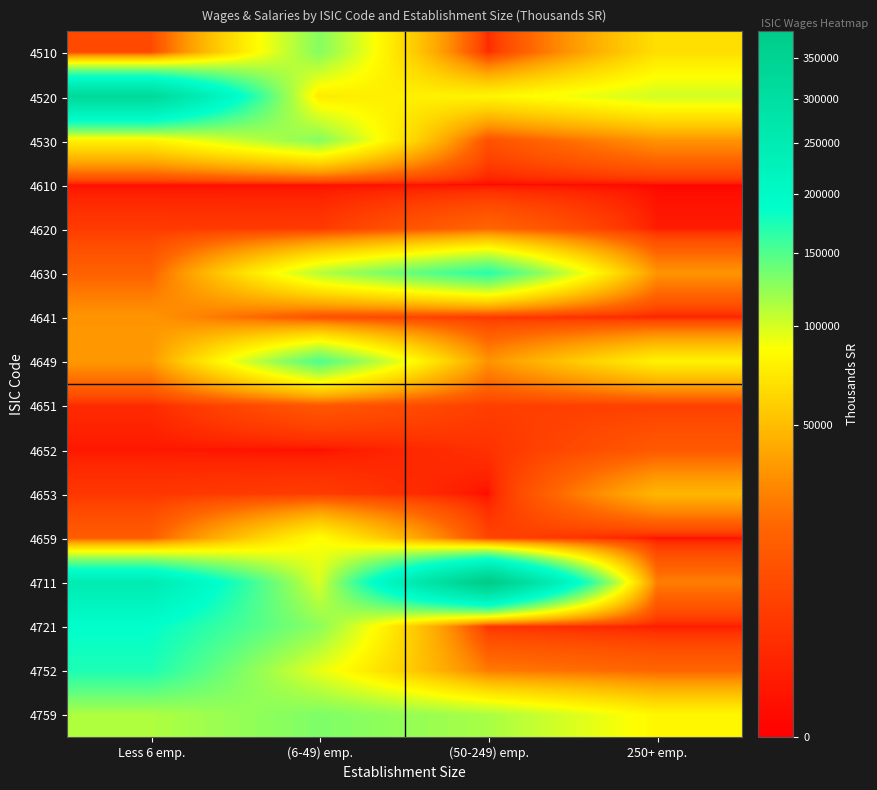

At which category does the chart reach its peak across all series?

(50-249) emp.